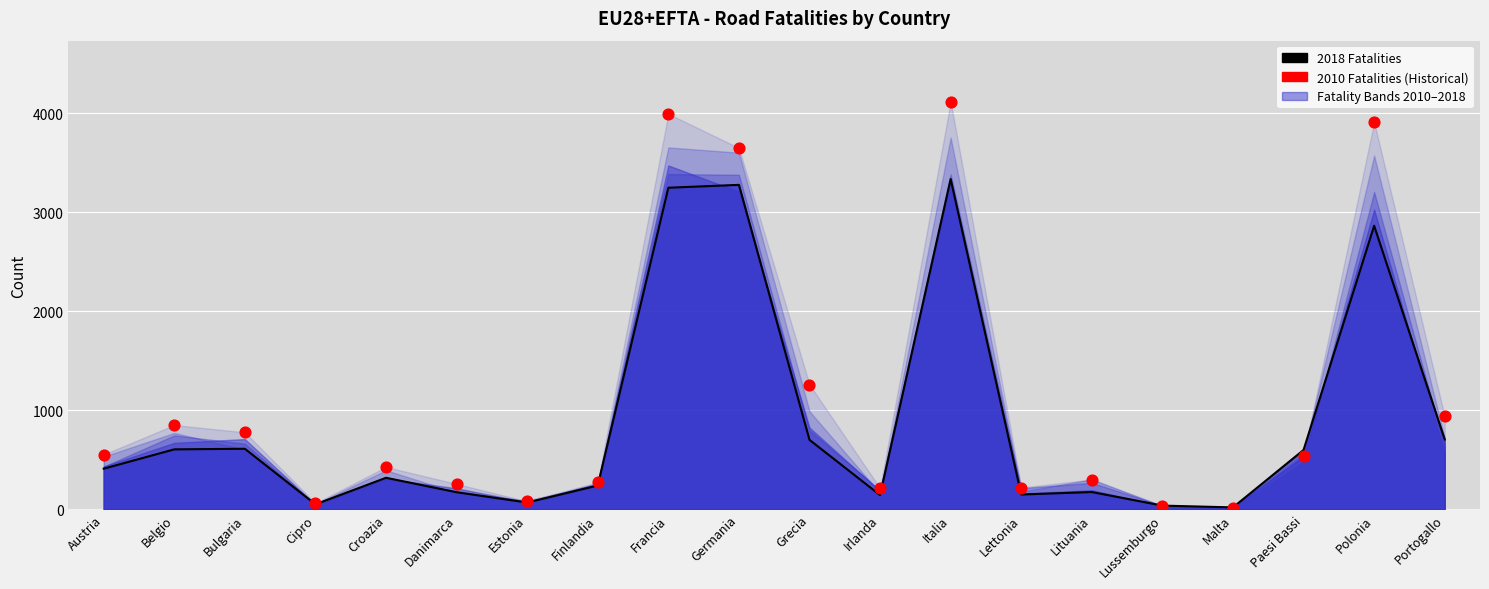

Which series contains the lowest Y value?

2010 Fatalities (Historical)